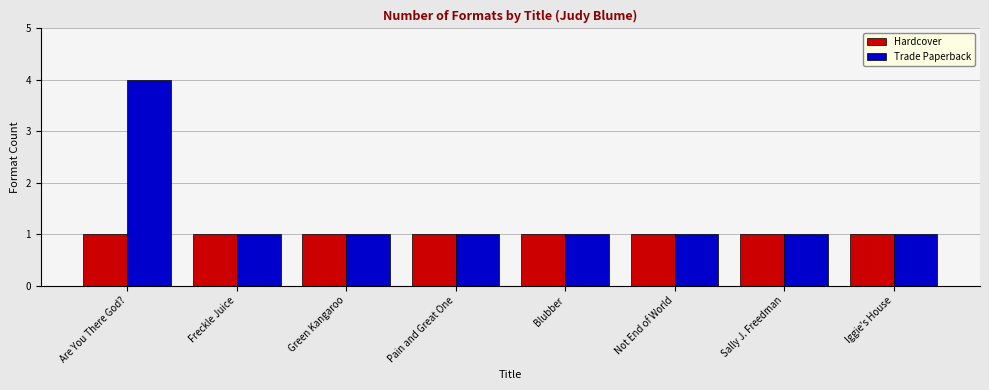

Rank the series by their maximum value, from lowest to highest.

Hardcover, Trade Paperback